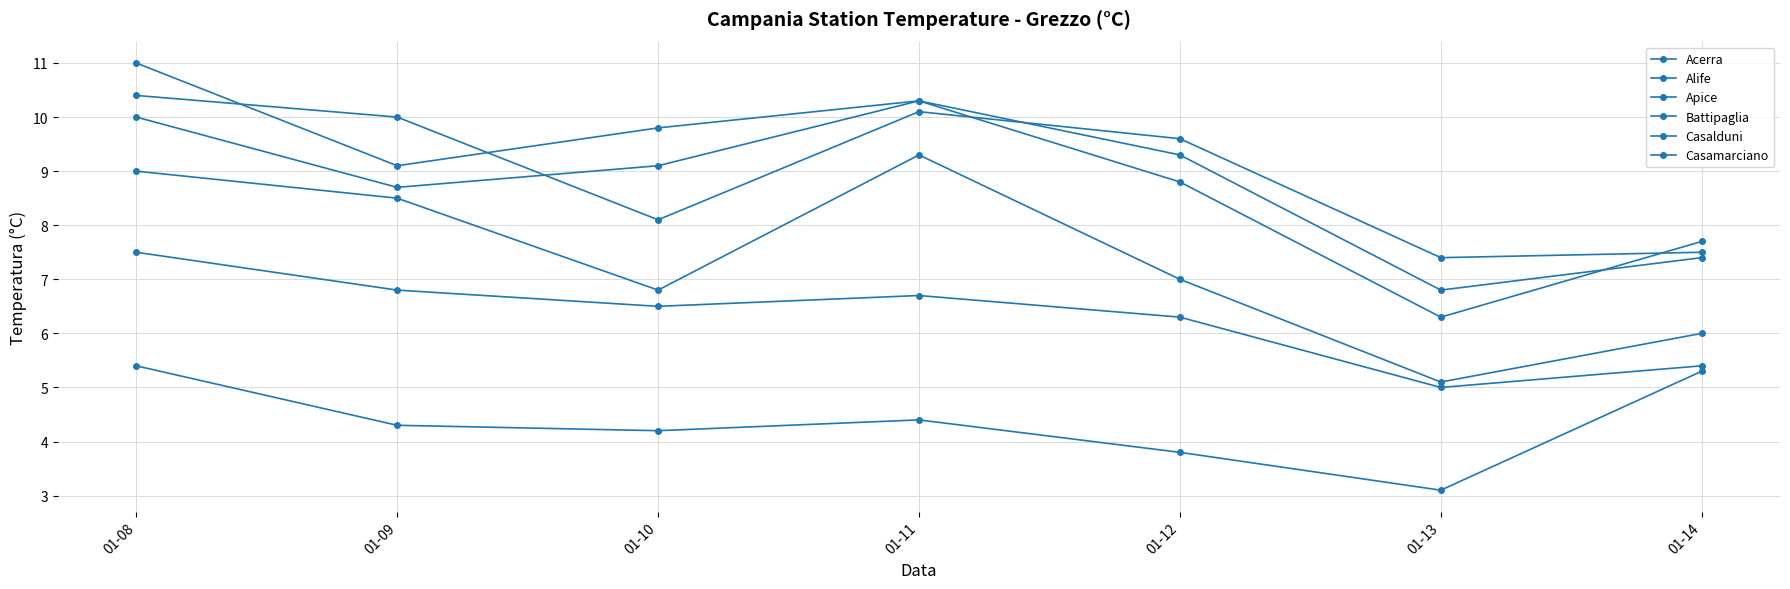

Is this an area chart (filled region under the line)?

No